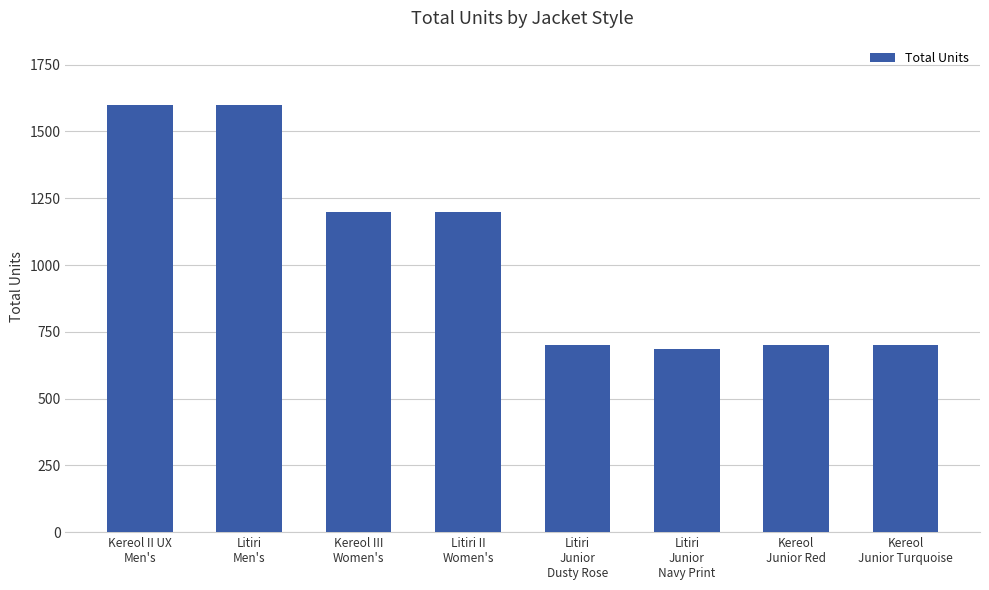

How many values are below 1200?

4